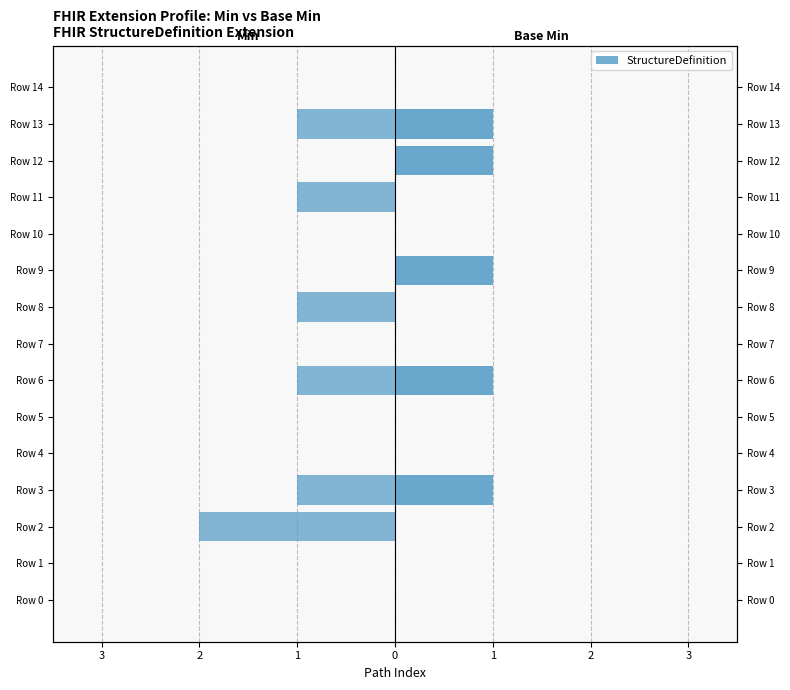

What is the total value across all series at 1?

-2